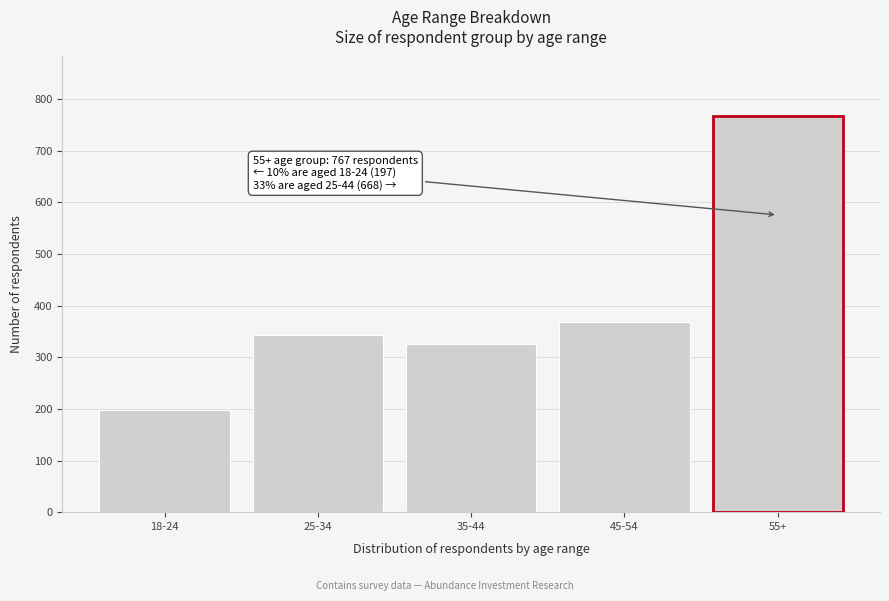

Reading left to right, list all the values displayed in this chart.

18-24=197	25-34=343	35-44=325	45-54=368	55+=767